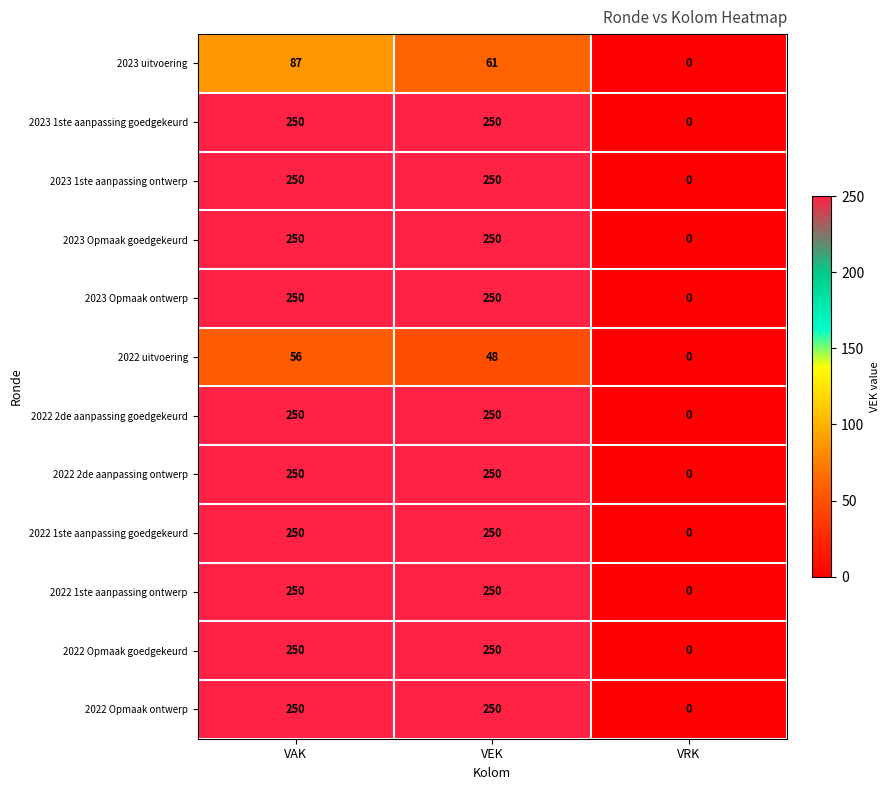

What is the difference between the 2023 uitvoering values at VEK and VAK?

26